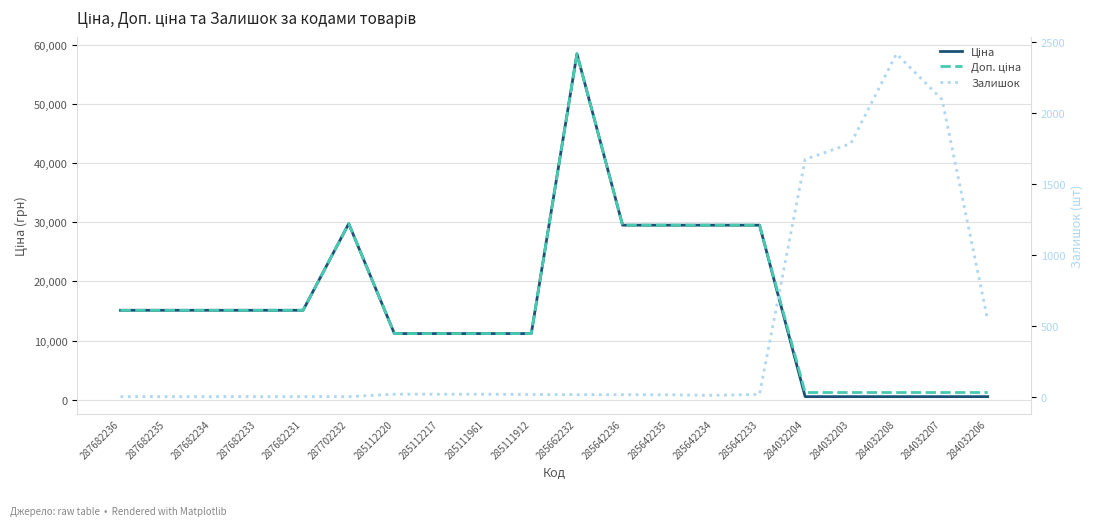

Reading left to right, list all the values displayed in this chart.

Ціна: 287682236=15120.0	287682235=15120.0	287682234=15120.0	287682233=15120.0	287682231=15120.0	287702232=29747.2	285112220=11188.2	285112217=11188.2	285111961=11188.2	285111912=11188.2	285662232=58426.5	285642236=29491.5	285642235=29491.5	285642234=29491.5	285642233=29491.5	284032204=539.0	284032203=539.0	284032208=539.0	284032207=539.0	284032206=539.0
Доп. ціна: 287682236=15120.0	287682235=15120.0	287682234=15120.0	287682233=15120.0	287682231=15120.0	287702232=29747.2	285112220=11188.2	285112217=11188.2	285111961=11188.2	285111912=11188.2	285662232=58426.5	285642236=29491.5	285642235=29491.5	285642234=29491.5	285642233=29491.5	284032204=1235.4	284032203=1235.4	284032208=1235.4	284032207=1235.4	284032206=1235.4
Залишок: 287682236=0.0	287682235=0.0	287682234=0.0	287682233=0.0	287682231=0.0	287702232=0.0	285112220=17.0	285112217=17.0	285111961=17.0	285111912=15.0	285662232=14.0	285642236=14.0	285642235=13.0	285642234=9.0	285642233=16.0	284032204=1674.0	284032203=1786.0	284032208=2419.0	284032207=2096.0	284032206=539.0